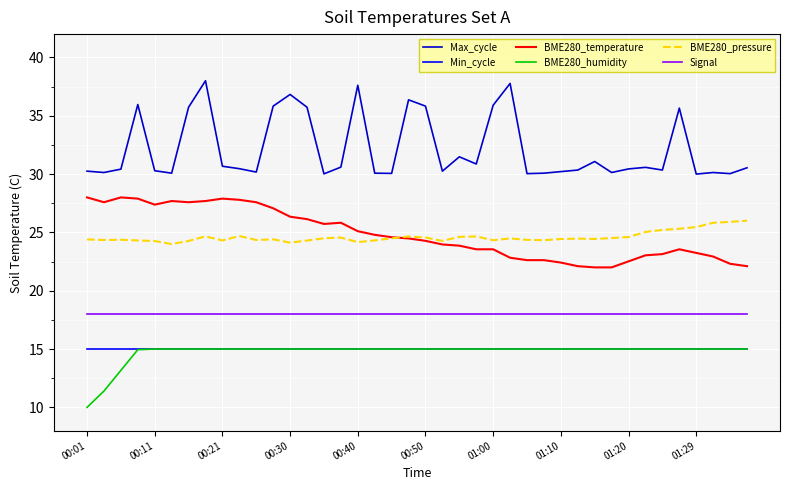

Which series has the largest total across all categories?

Max_cycle